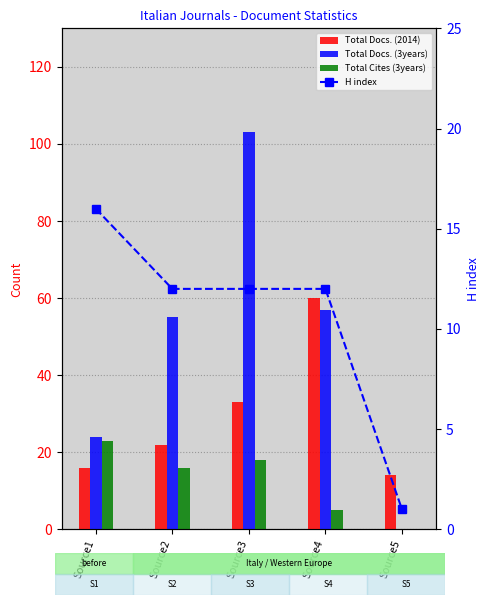

Reading left to right, what are all the values shown in this chart?

Total Docs. (2014): 16	22	33	60	14
Total Docs. (3years): 24	55	103	57	0
Total Cites (3years): 23	16	18	5	0
H index: 16	12	12	12	1